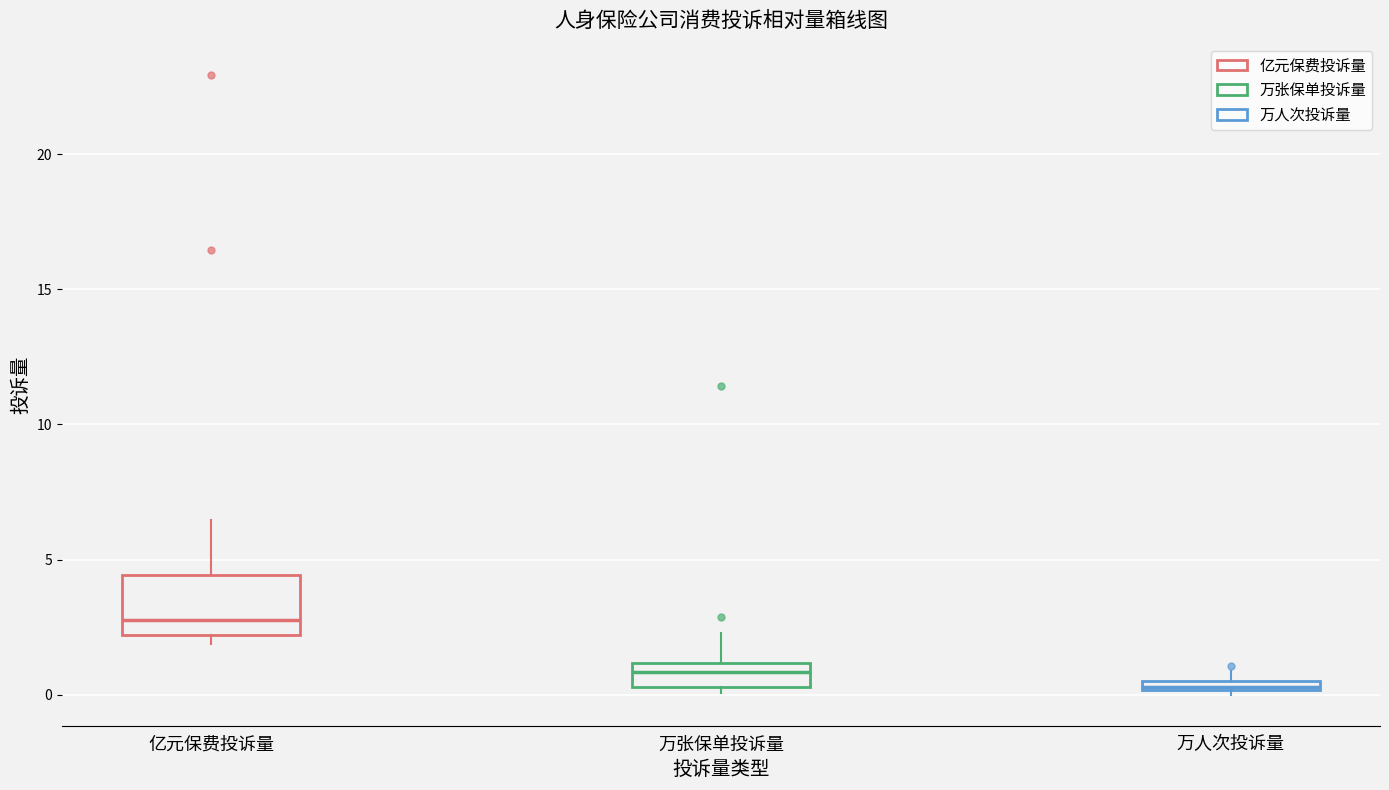

Where is the upper edge of the box for 亿元保费投诉量 on the y-axis? The values are not printed on the chart, so give them approximately, as read against the axis.

4.5